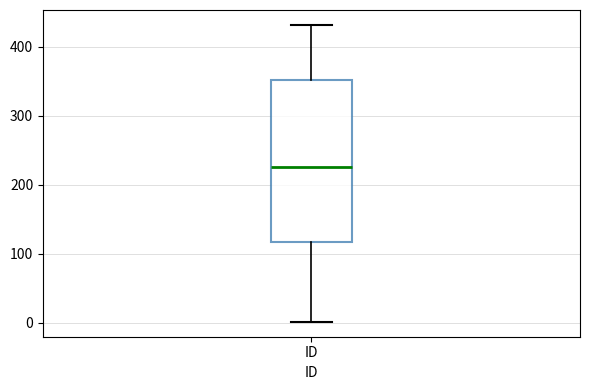

Where does the median line of the box for ID sit on the y-axis? The values are not printed on the chart, so give them approximately, as read against the axis.

230